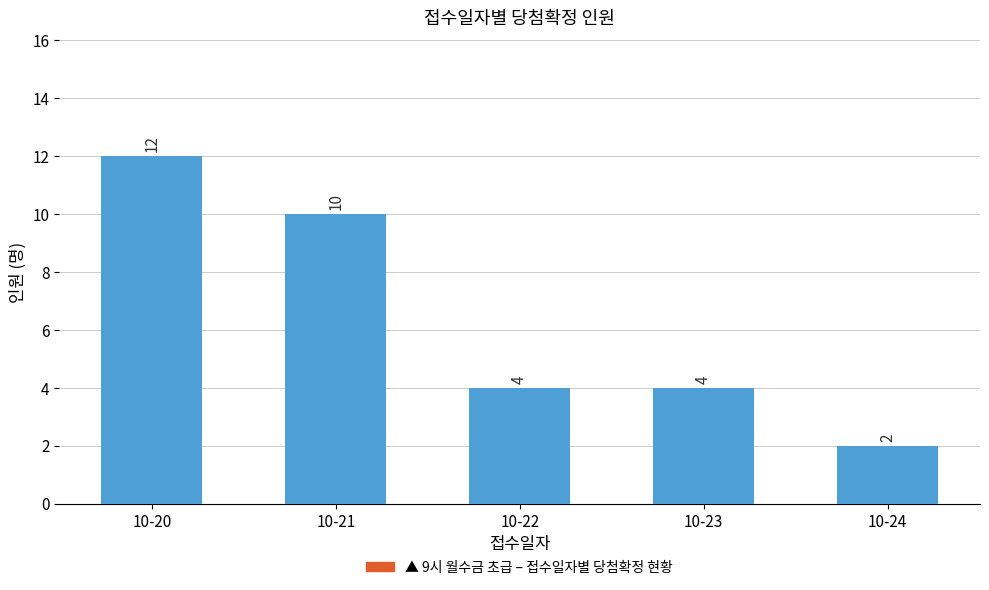

What is the maximum value shown in the chart?

12